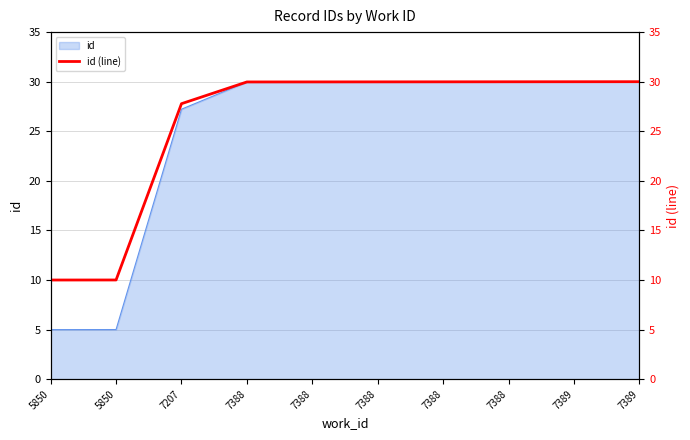

Which label corresponds to the smallest value in the chart?

5850